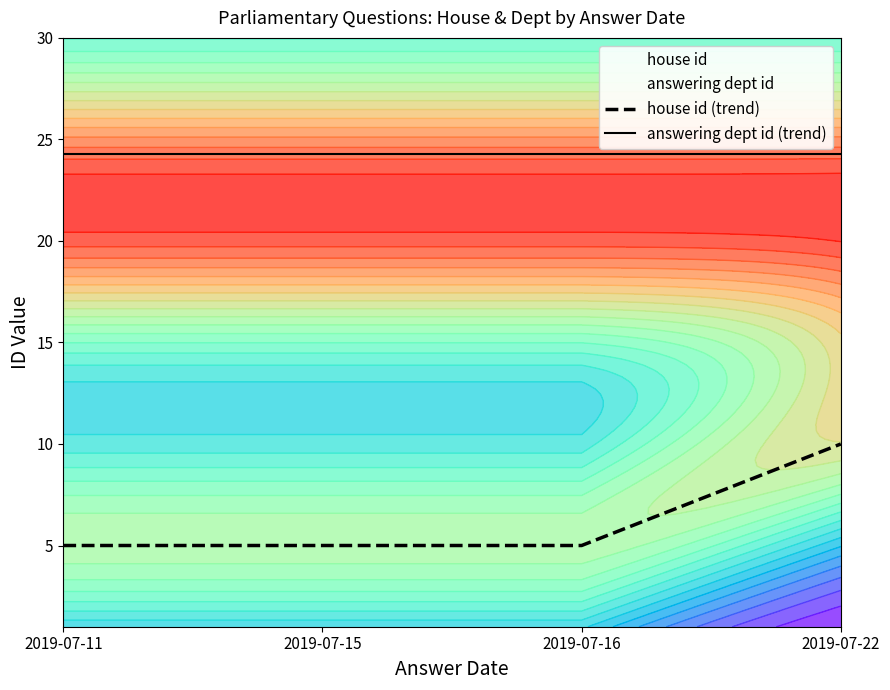

List the series in order of their overall mean, highest first.

answering dept id (trend), house id (trend)